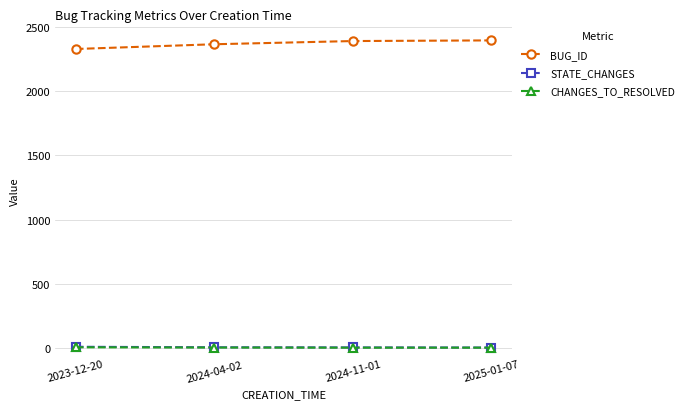

True or false: STATE_CHANGES and BUG_ID cross at least once.

False